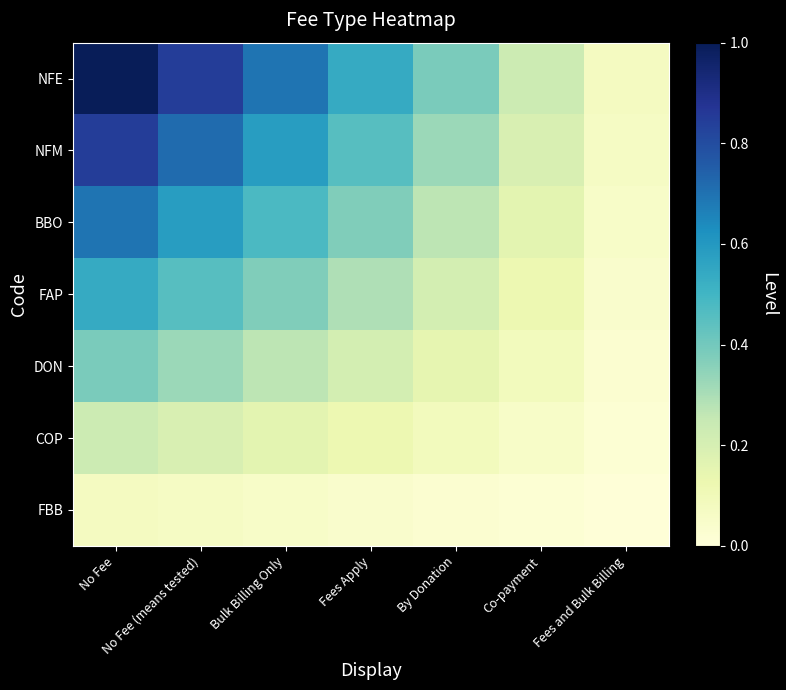

List the series in order of their overall mean, highest first.

NFE, NFM, BBO, FAP, DON, COP, FBB